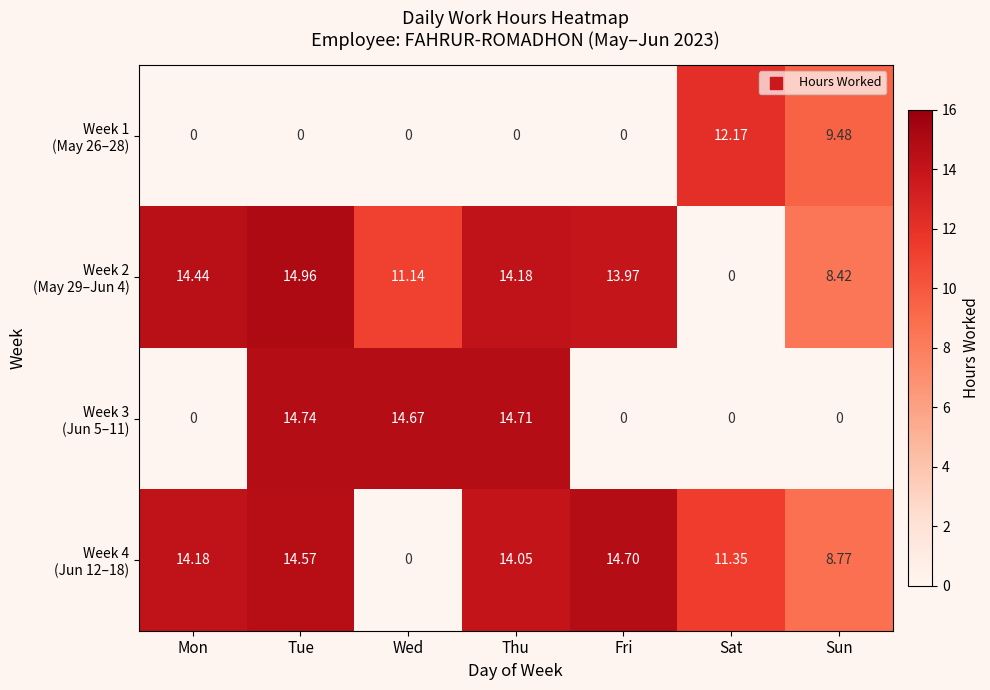

Which label corresponds to the largest value in the chart?

Tue